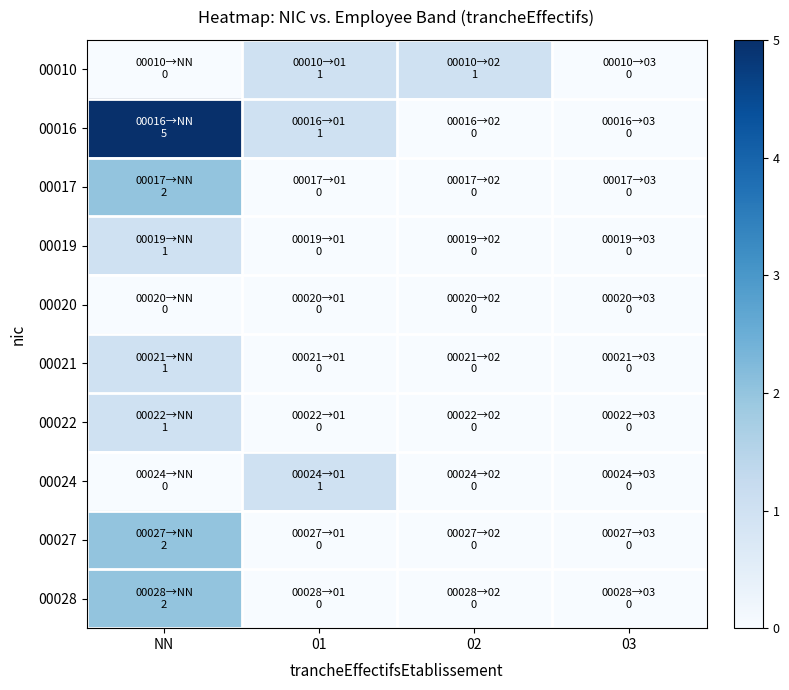

Which has a higher value, NN or 03?

NN